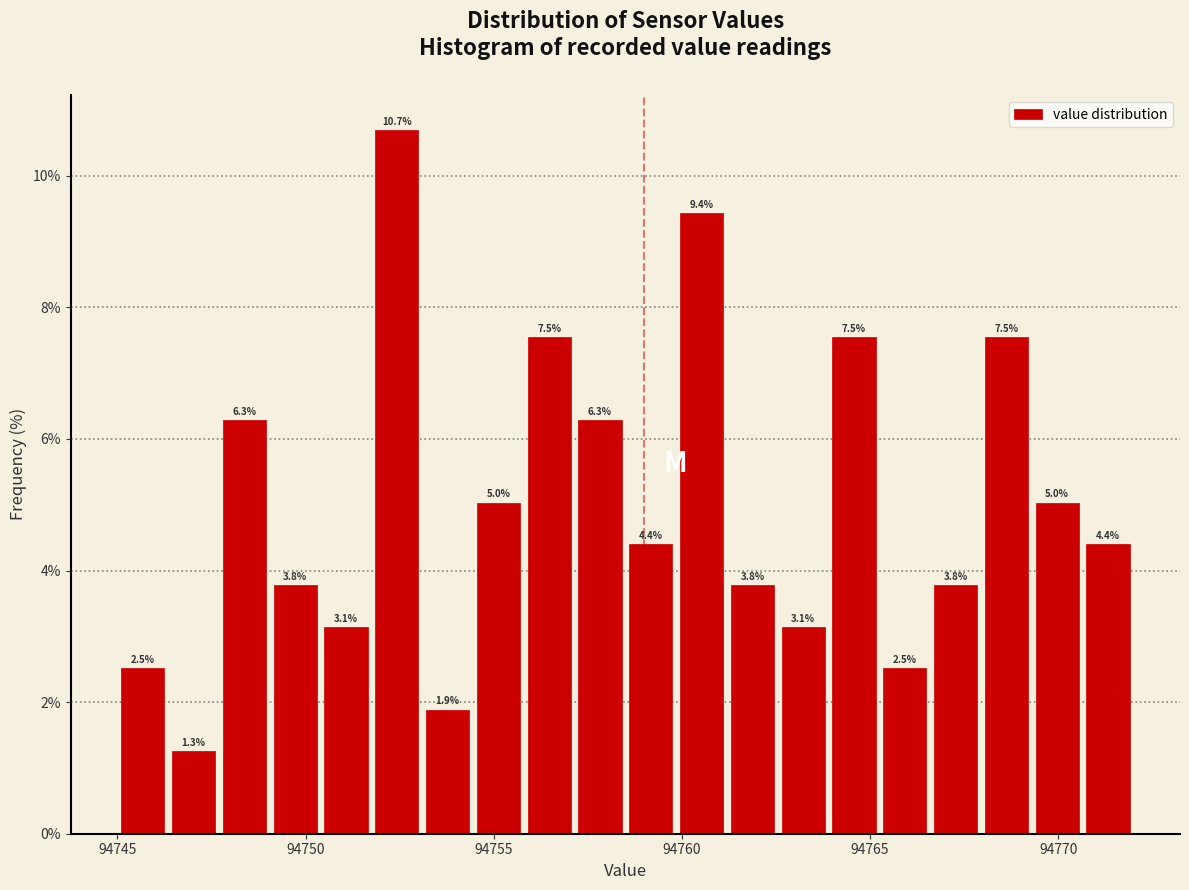

Around what value on the x-axis is the tallest bar? Give the approximate position of its centre, as read against the axis.

94752.5